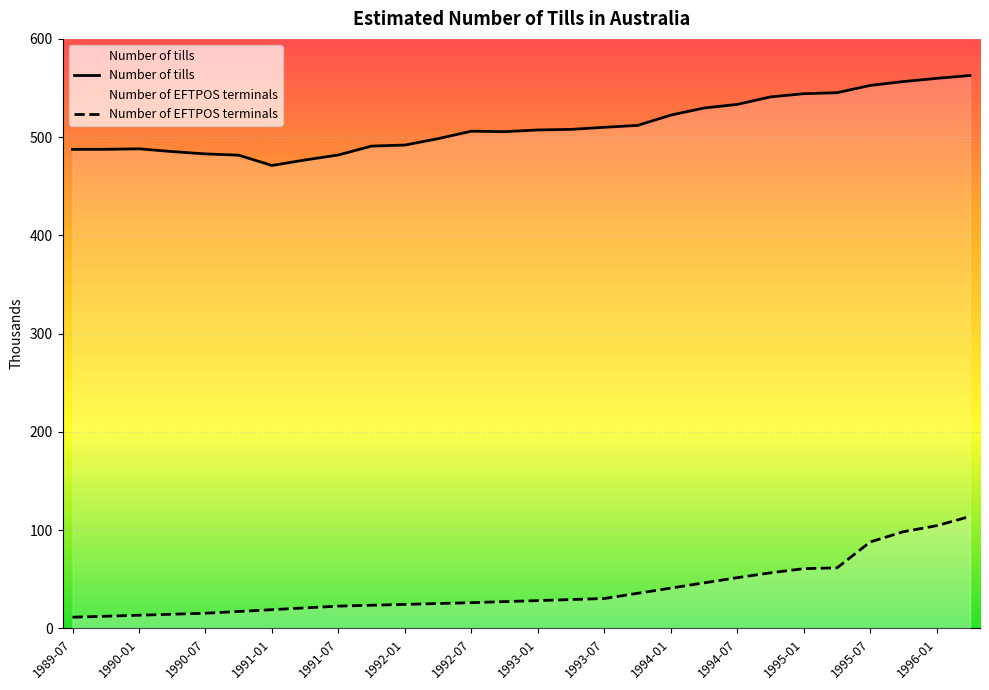

What is the lowest value of the Number of tills series?

471.2